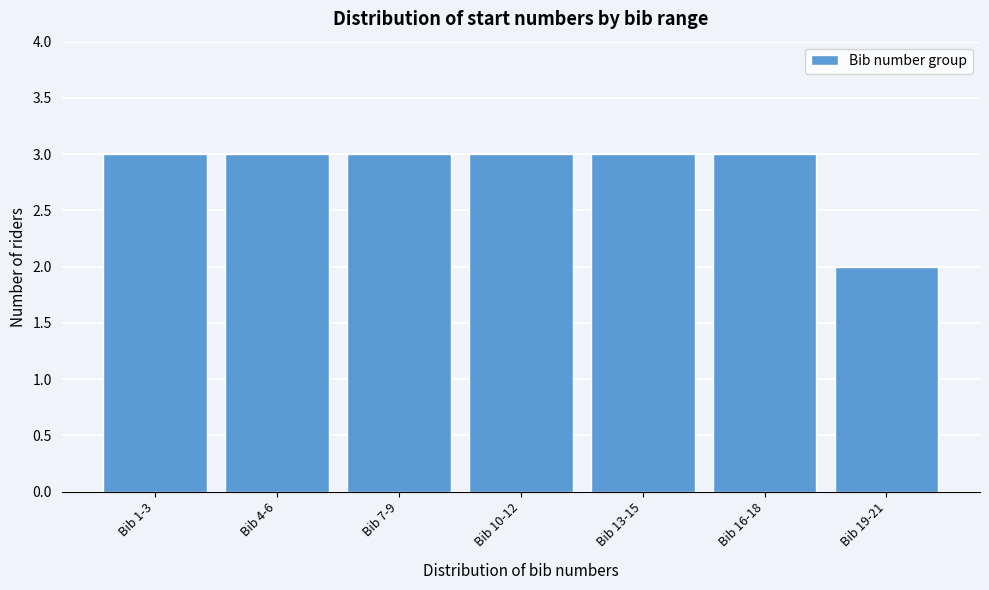

Reading left to right, what are all the values shown in this chart?

3	3	3	3	3	3	2